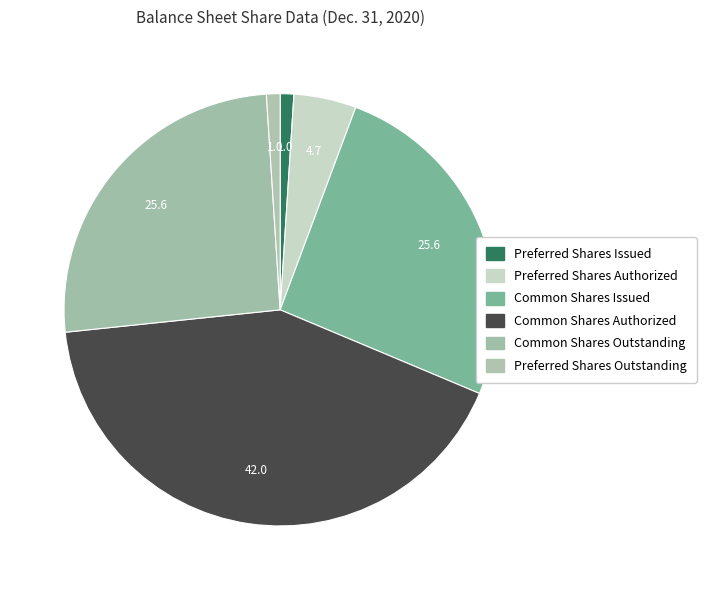

Count the number of slices in the pie.

6